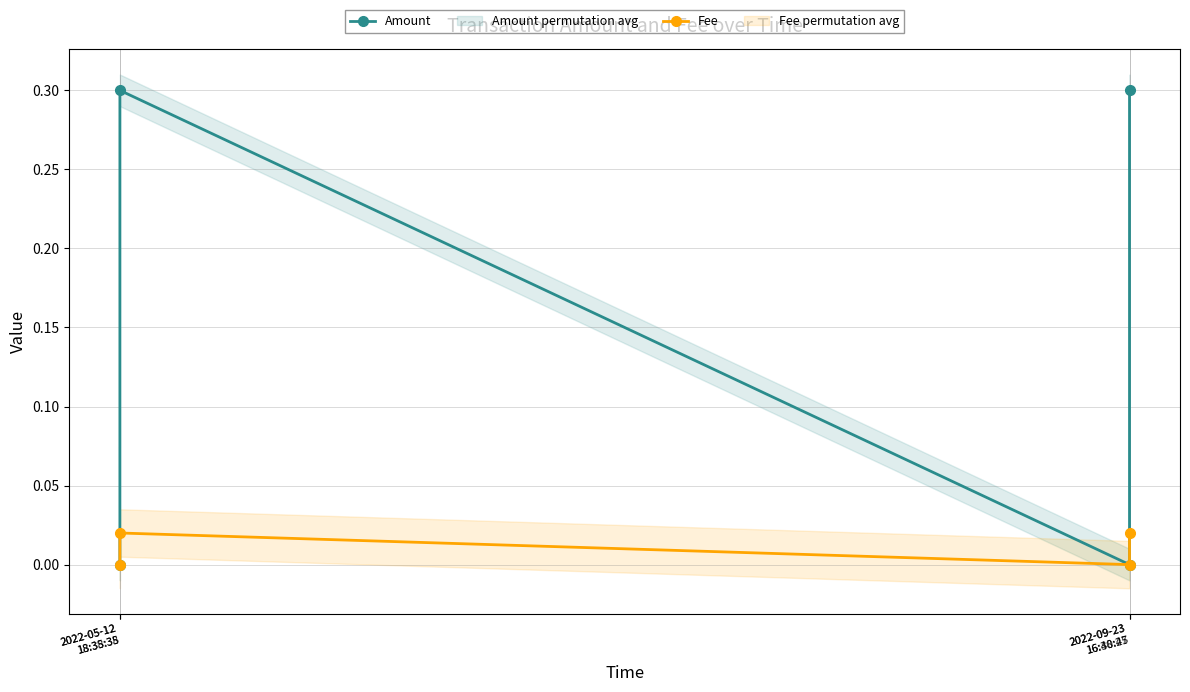

How many lines are shown in the chart?

2